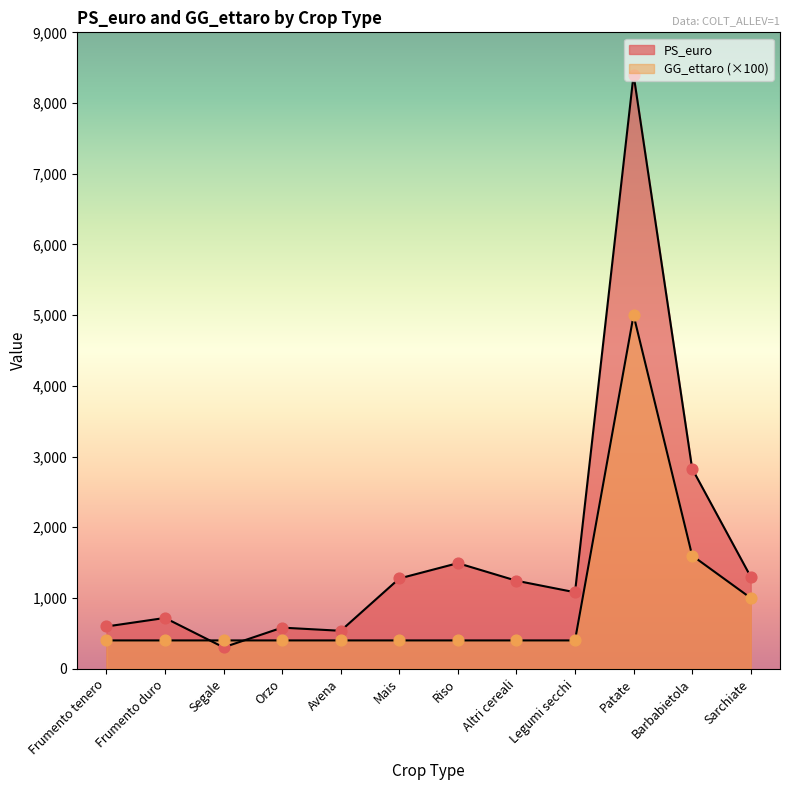

What are all the series names shown in the legend?

PS_euro, GG_ettaro